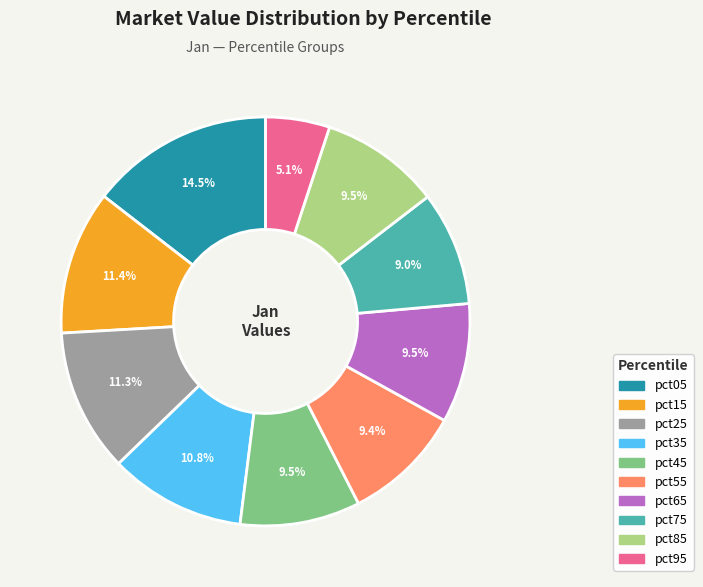

What percentage do pct45 and pct65 together represent?

19.0%